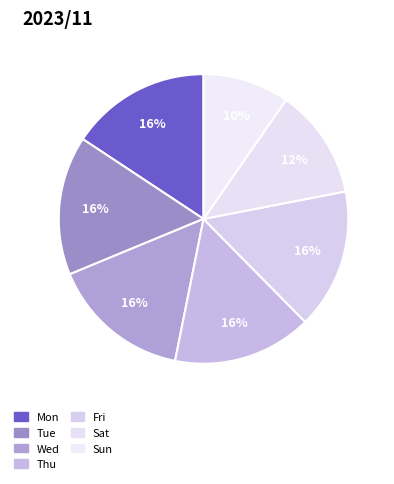

How many slices are in this pie chart?

7